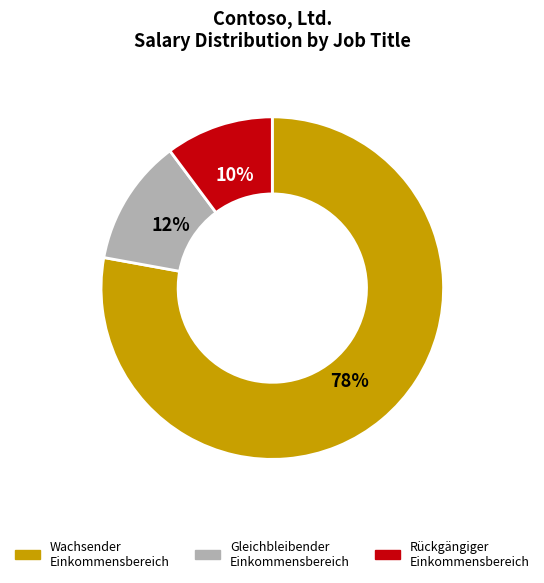

How many slices are in this pie chart?

3